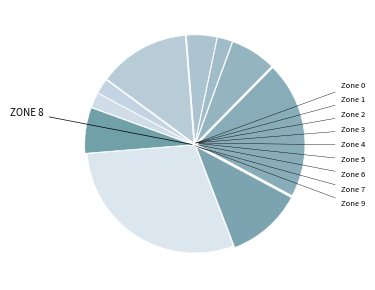

Count the number of slices in the pie.

10